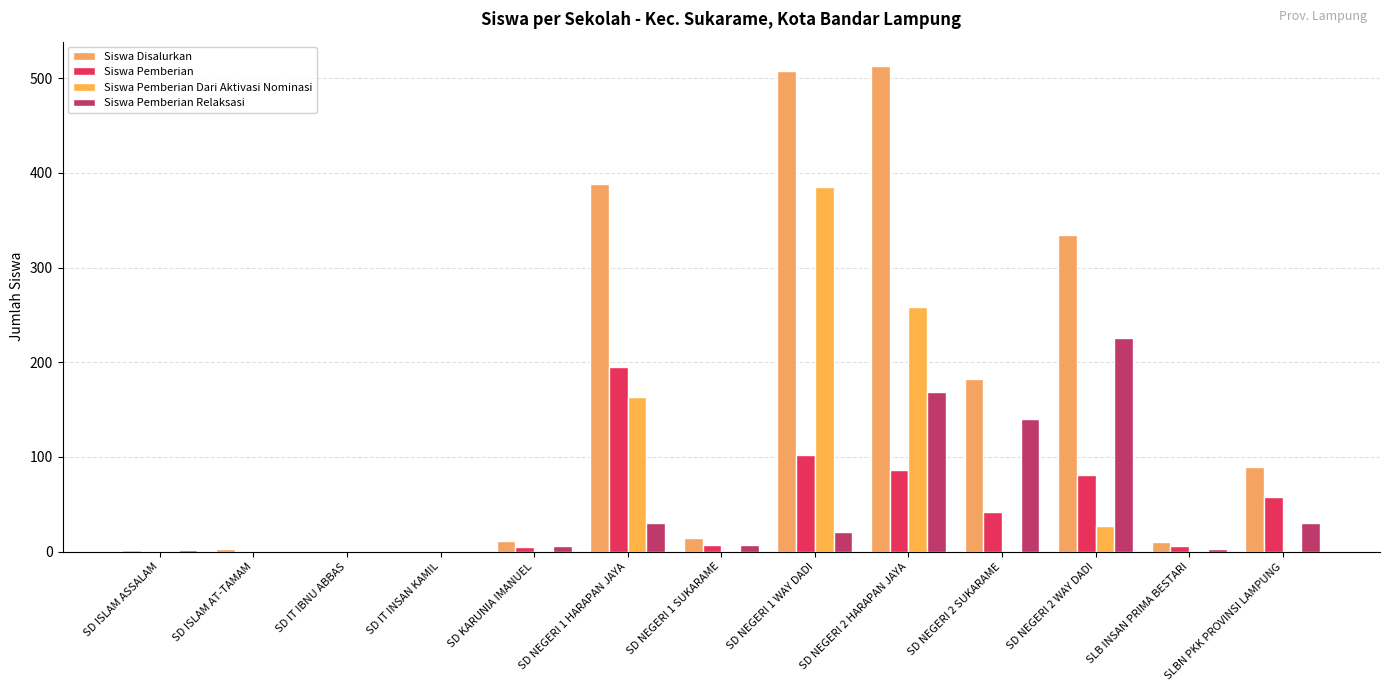

Which series has the largest range (max minus min)?

Siswa Disalurkan